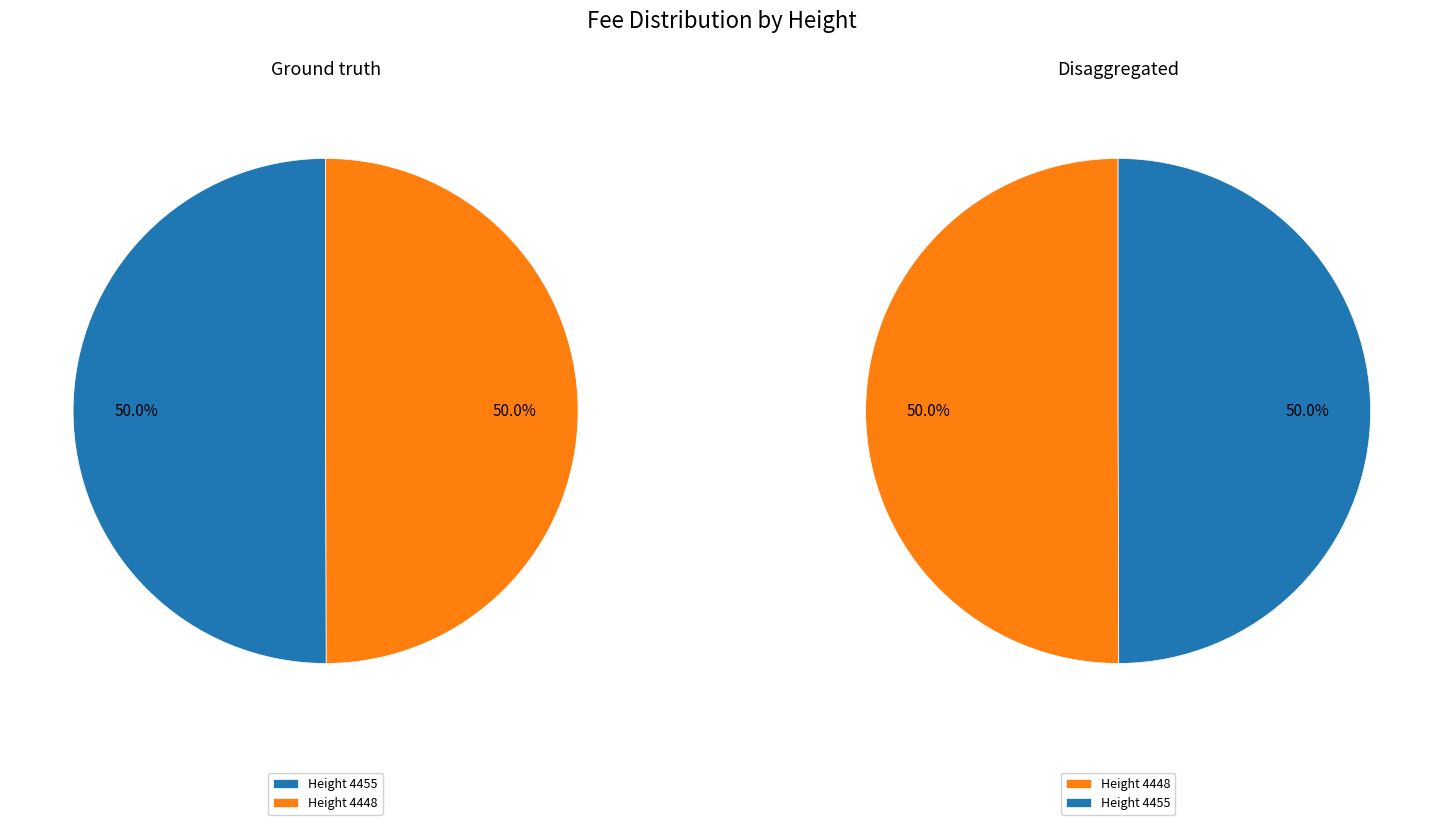

What percentage is the 4455 slice, to the nearest percent?

50%